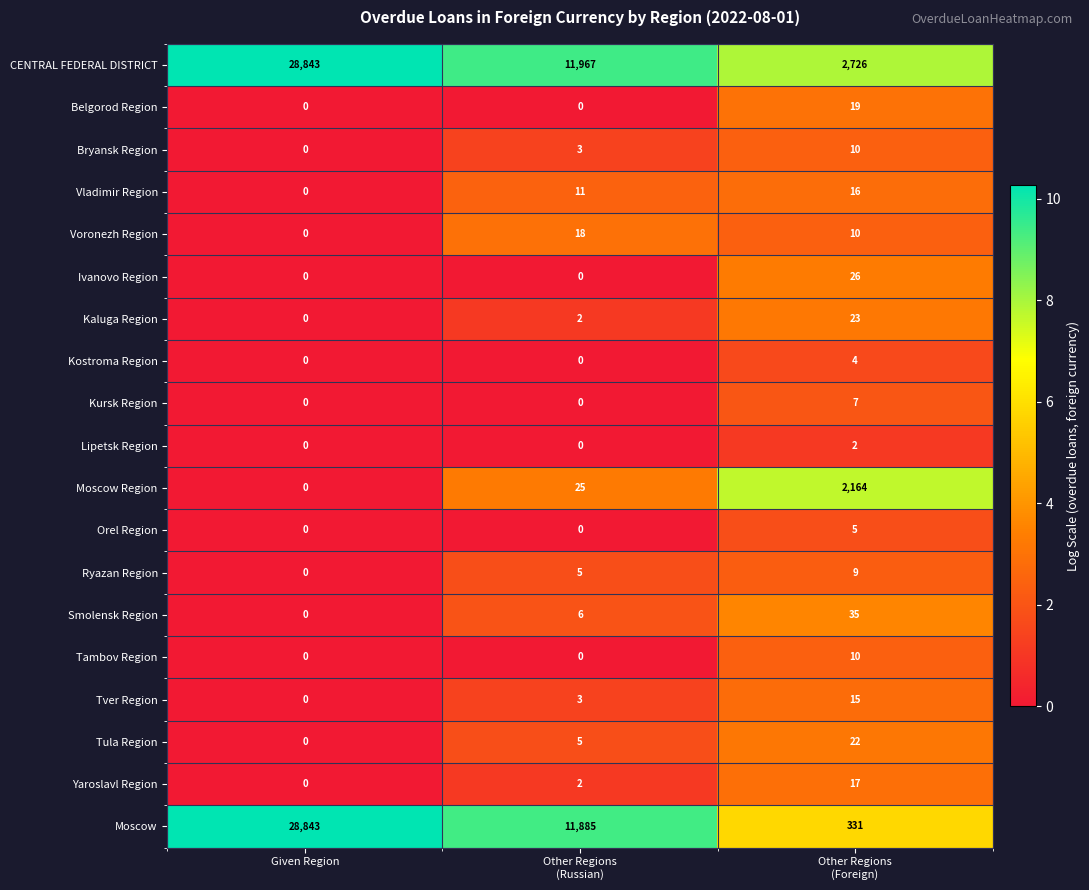

The Lipetsk Region series shows 0 at Given Region. True or false?

True